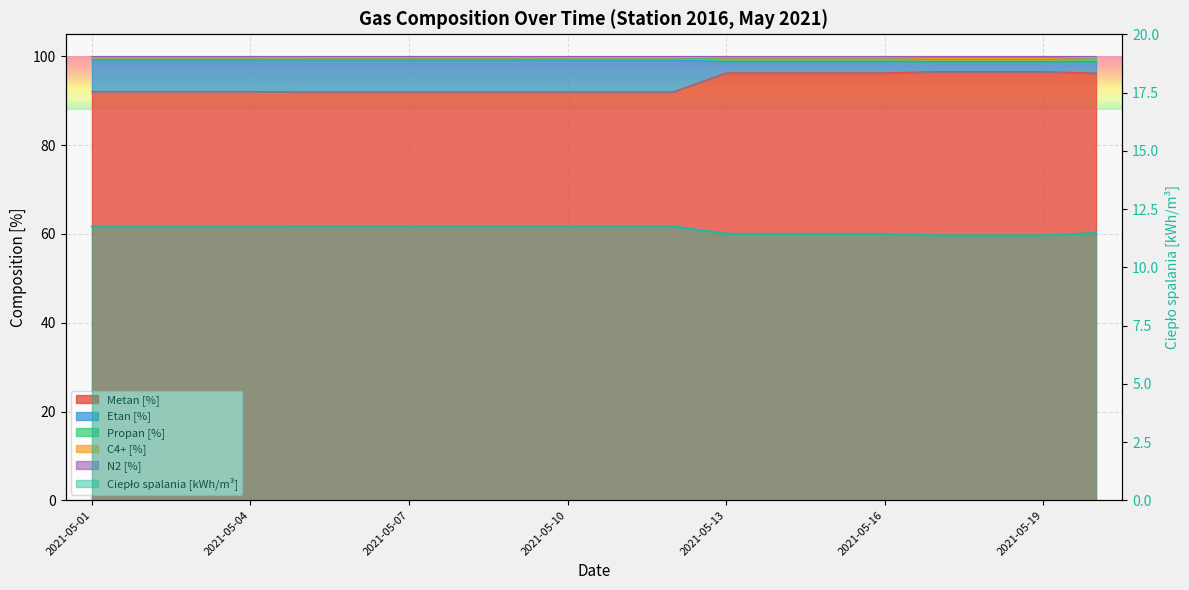

What is the change in value from 8 to 12?

-0.3